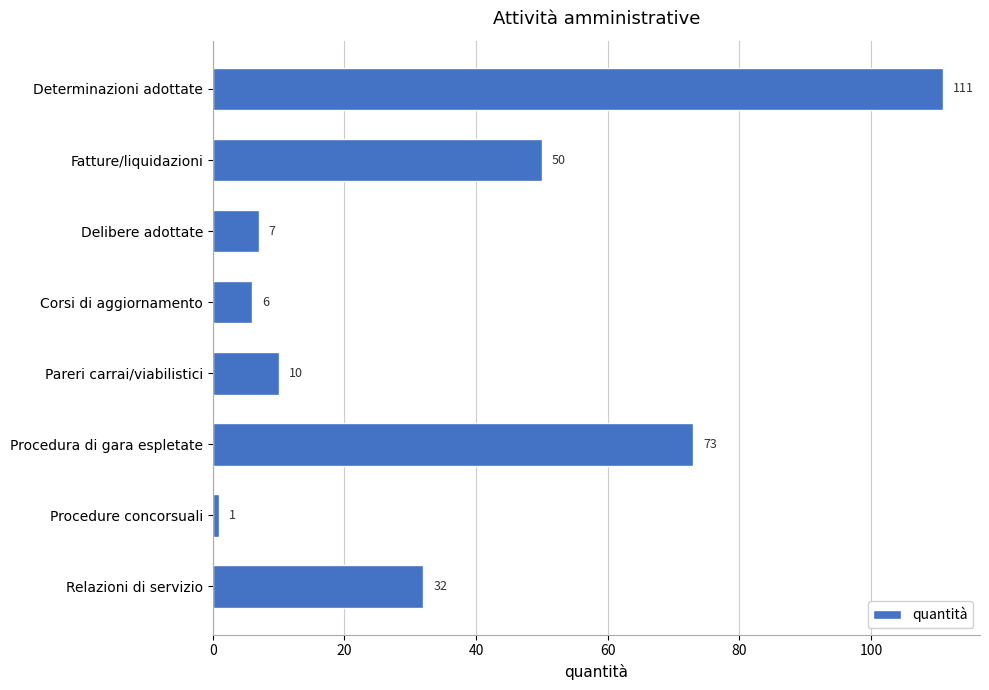

At which category does the chart reach its minimum across all series?

Procedure concorsuali